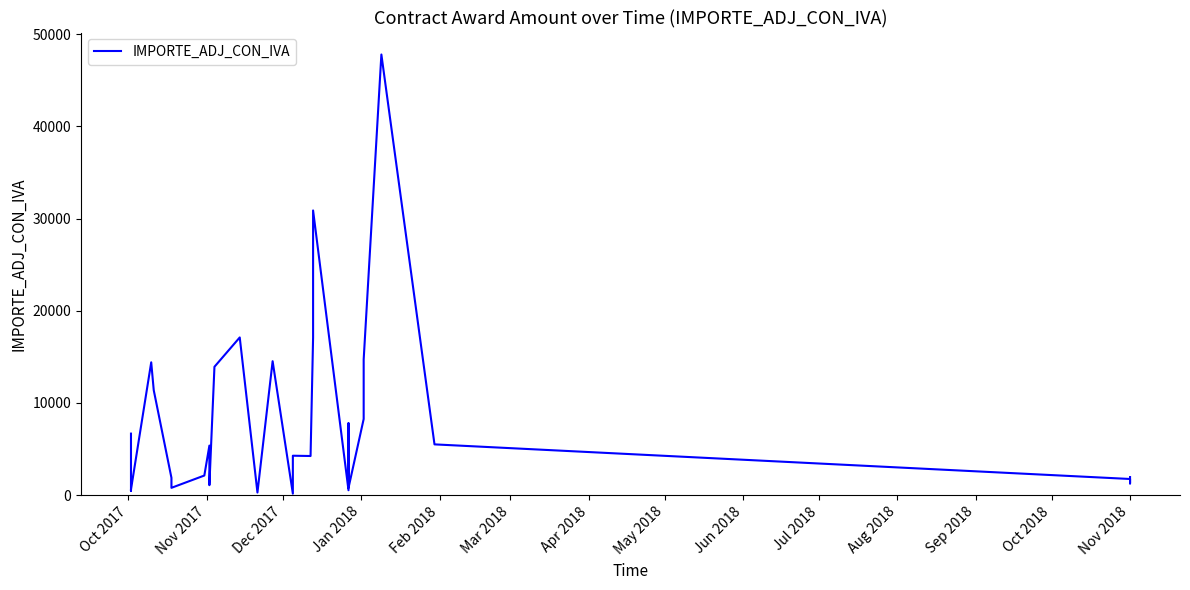

What position from the left is Apr 2018?

7